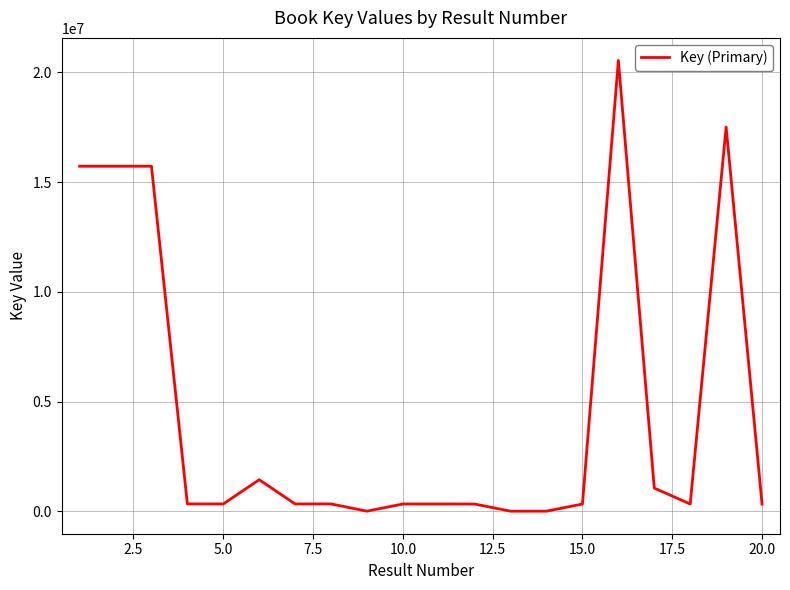

What is the average value?

4552561